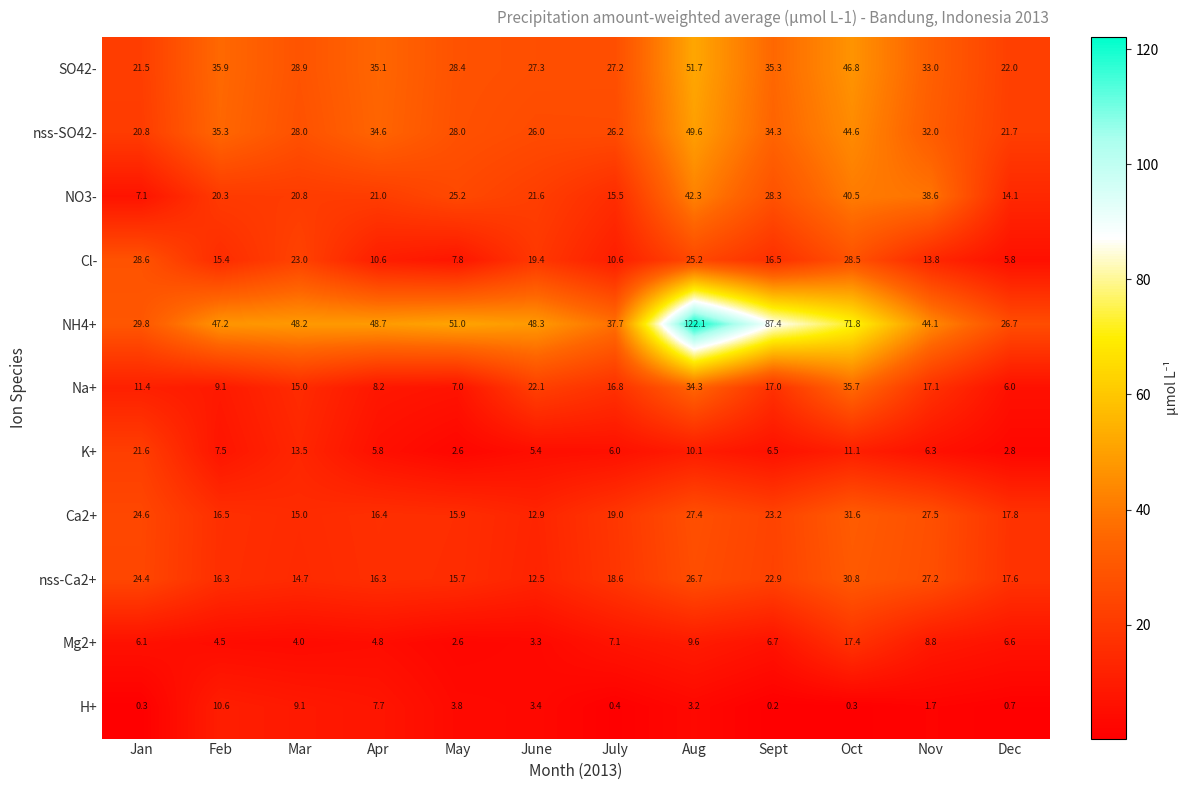

What is the sum of all NO3- values?

295.3